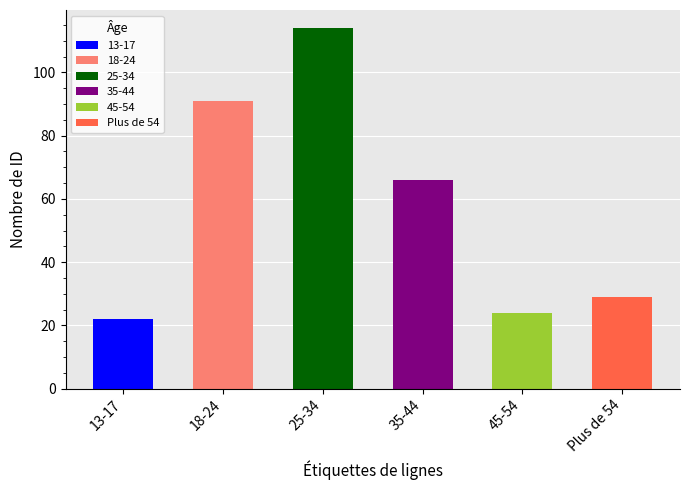

Read the value at 25-34, to the nearest 5.

115